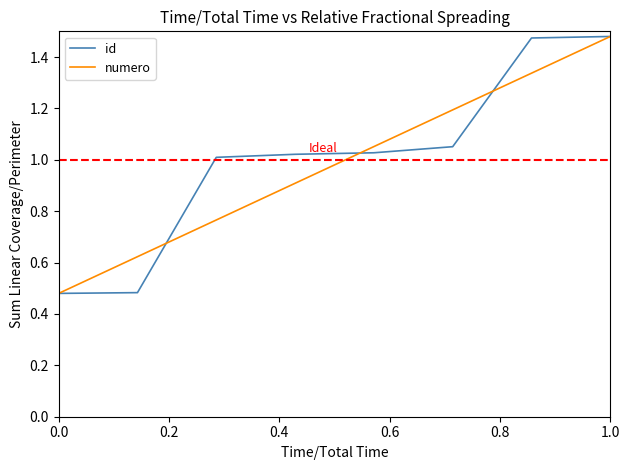

True or false: numero has more than 1 points higher than both neighbors.

False